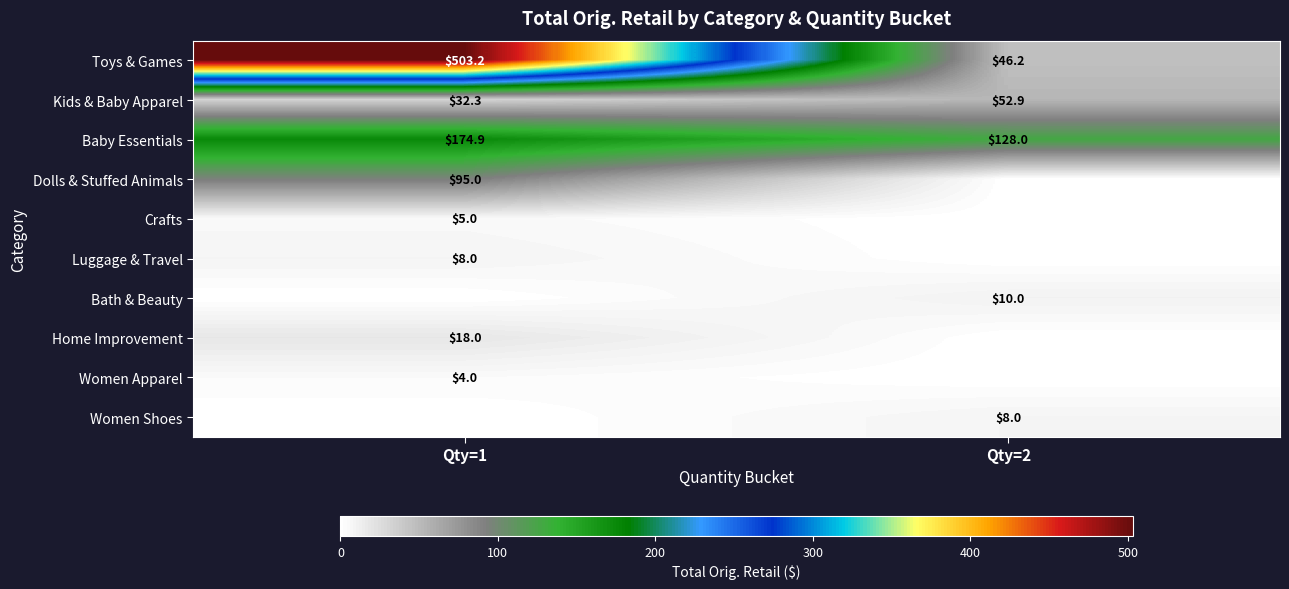

Which has a higher value, Qty=1 or Qty=2?

Qty=1